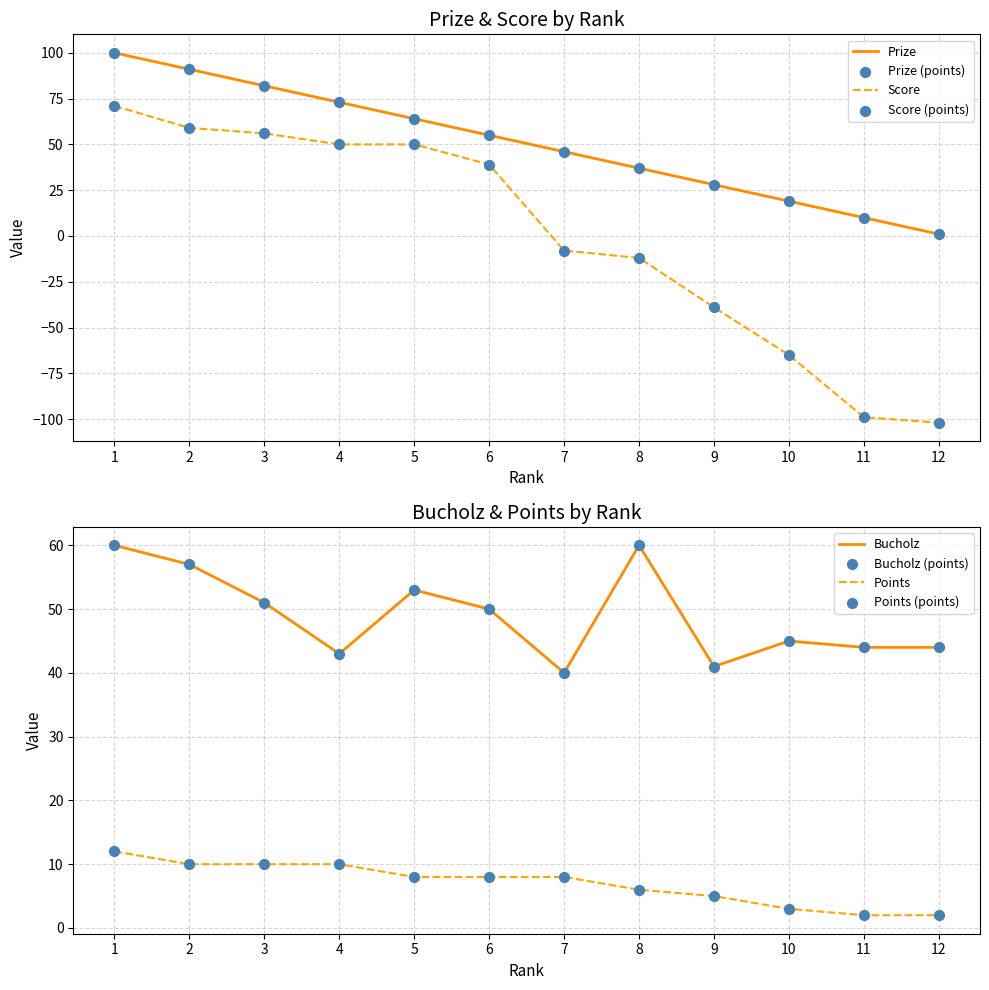

What are all the series names shown in the legend?

Prize, Score, Bucholz, Points